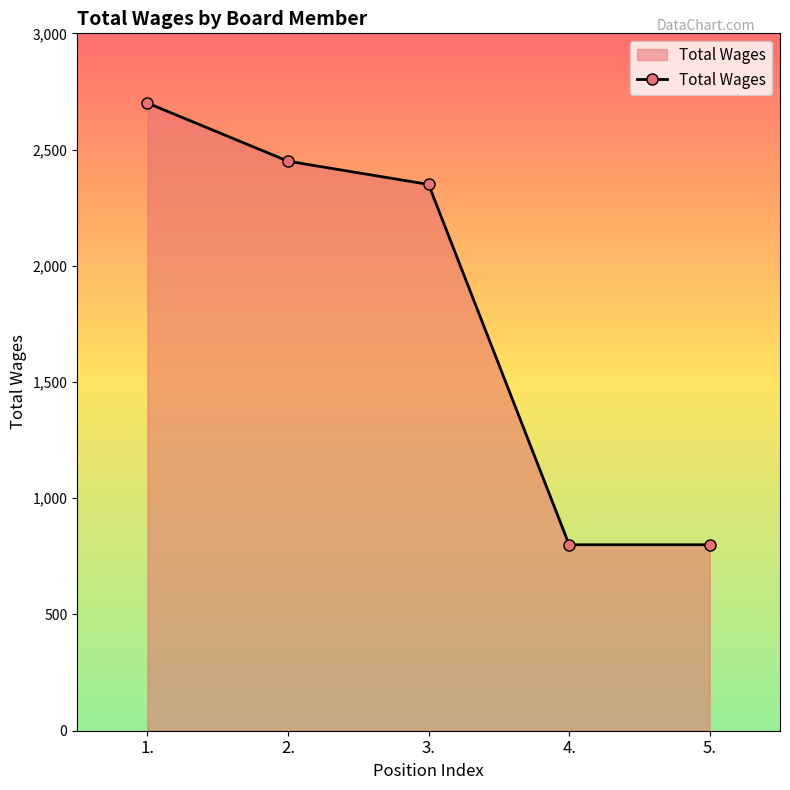

What is the smallest value displayed?

800